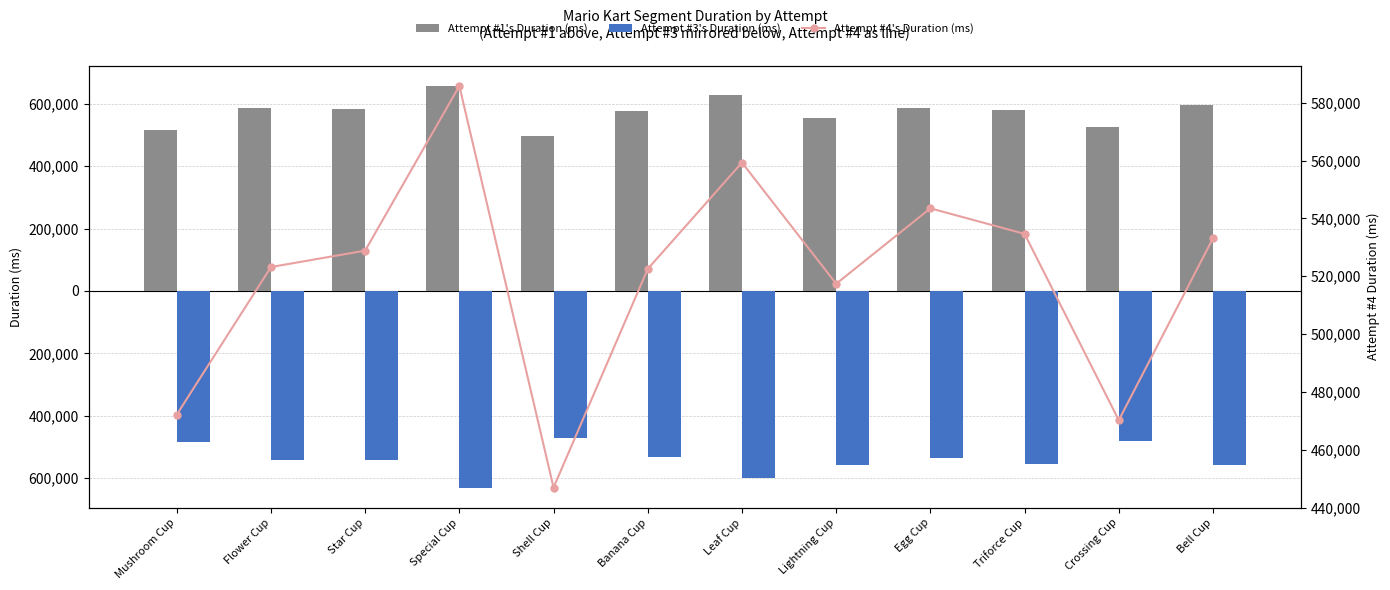

What are all the series names shown in the legend?

Attempt #1's Duration (ms), Attempt #3's Duration (ms), Attempt #4's Duration (ms)